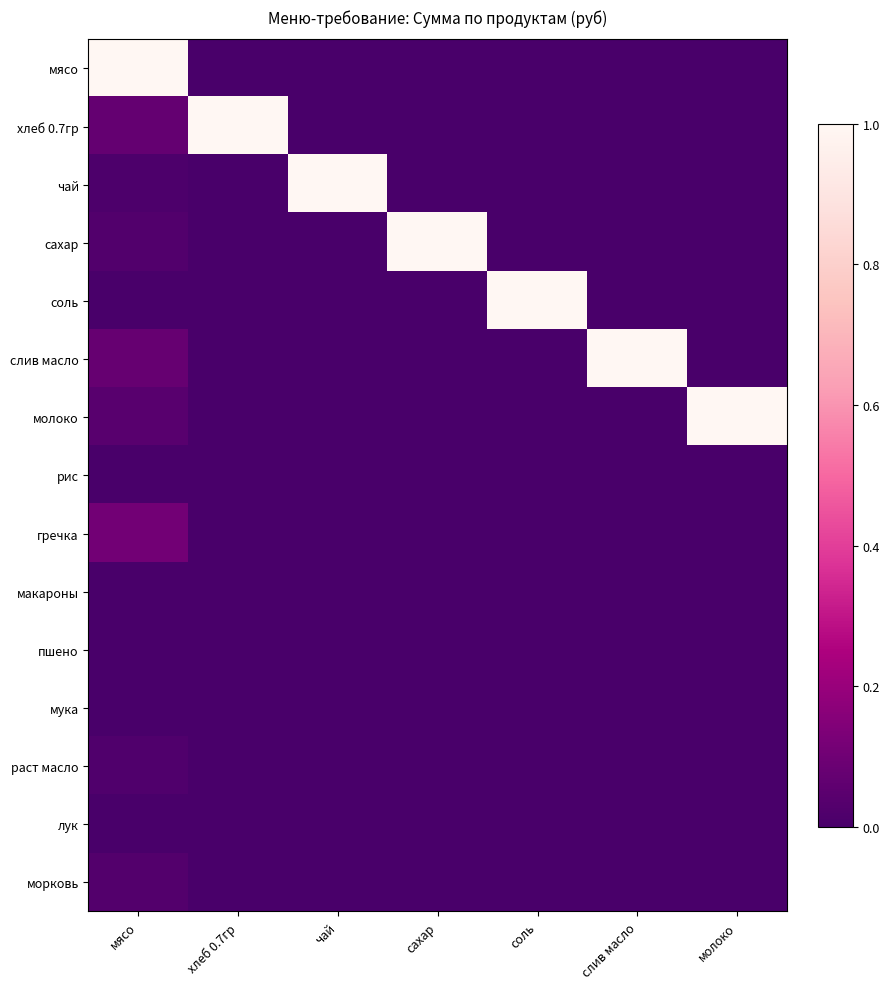

Between мясо and соль, which series saw the biggest shift?

мясо